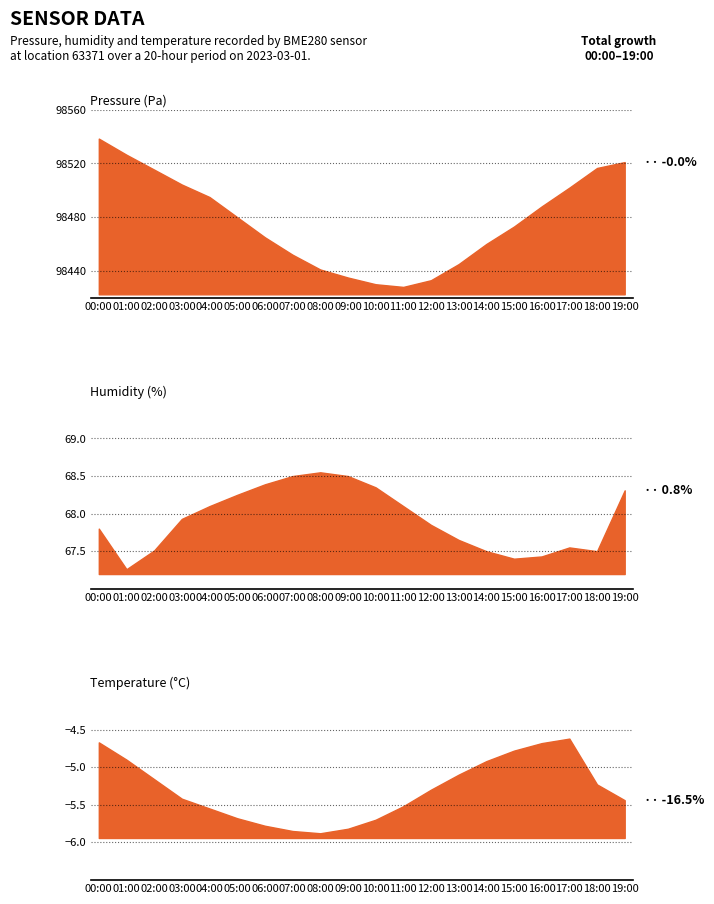

True or false: temperature and pressure intersect in this chart.

False